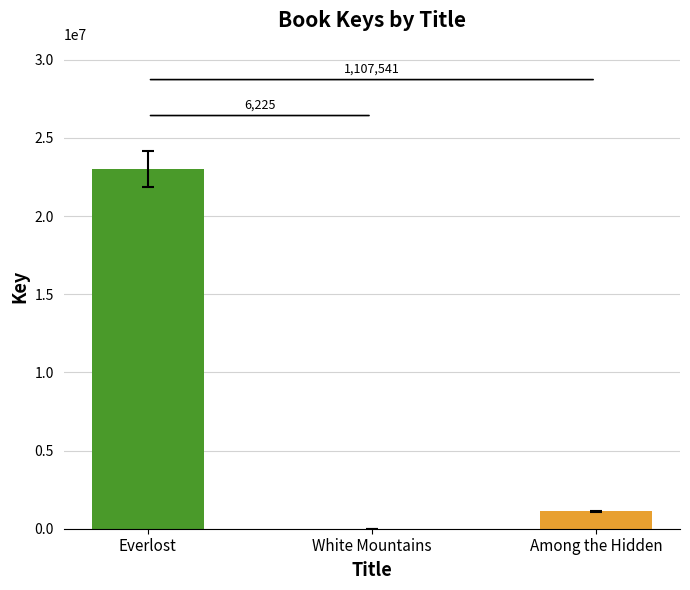

True or false: the data shows 22986367 at Everlost.

True